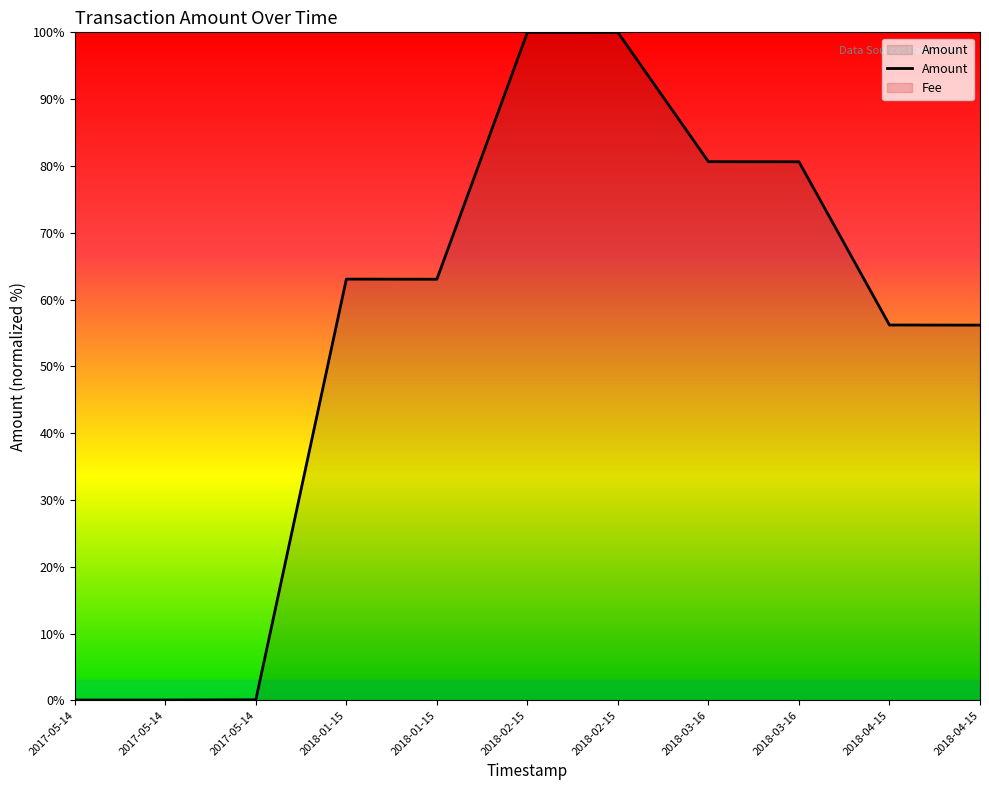

Rank the categories by value from highest to lowest.

2018-02-15, 2018-02-15, 2018-03-16, 2018-03-16, 2018-01-15, 2018-01-15, 2018-04-15, 2018-04-15, 2017-05-14, 2017-05-14, 2017-05-14